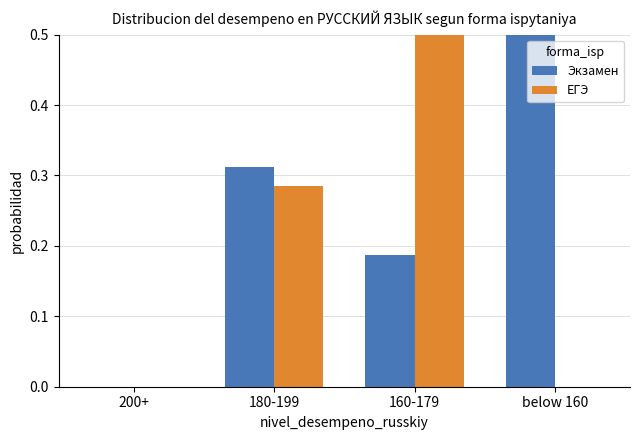

How many bars are there in each group?

2